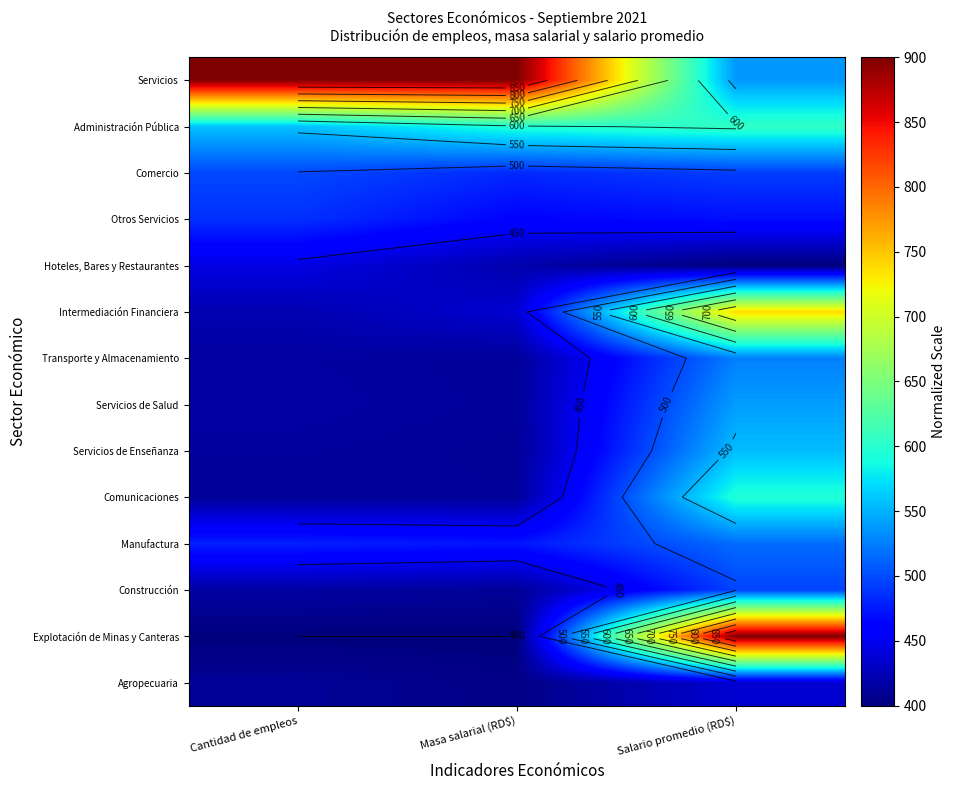

Is it true that Hoteles, Bares y Restaurantes equals 420.1 at Masa salarial (RD$)?

True